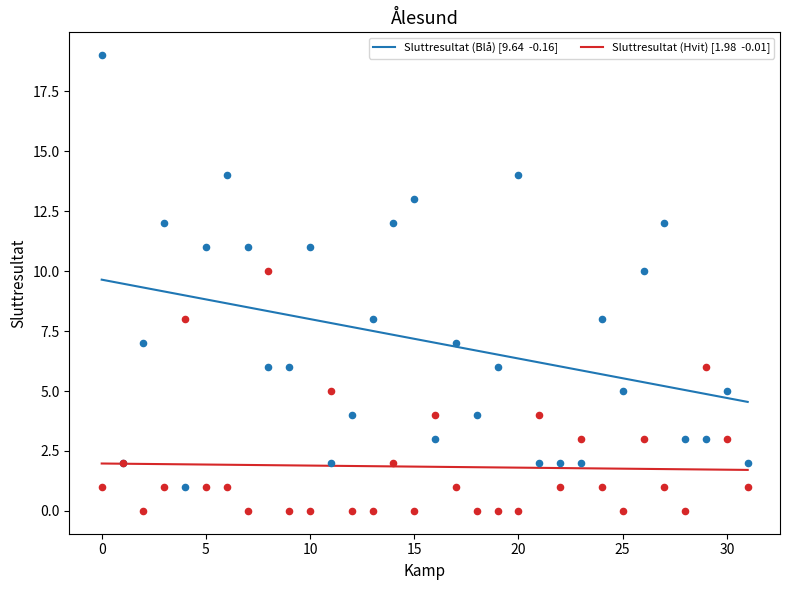

Which series has the largest Y range (max minus min)?

Sluttresultat (Blå)